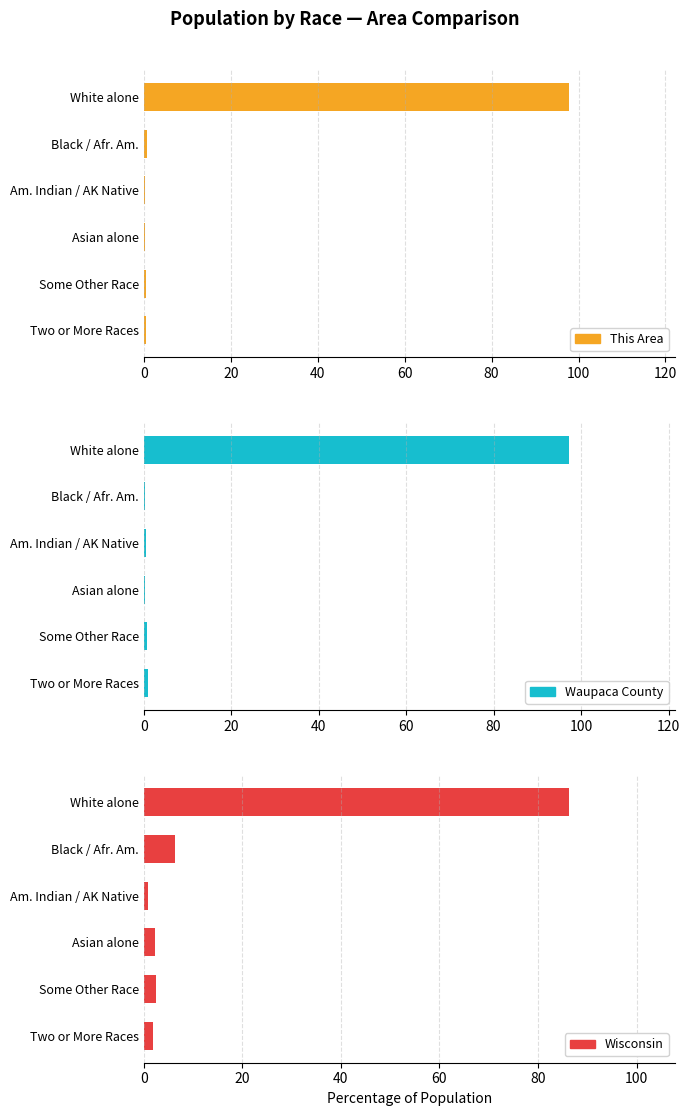

What is the difference between the second highest and second lowest values in the Wisconsin series?

4.5